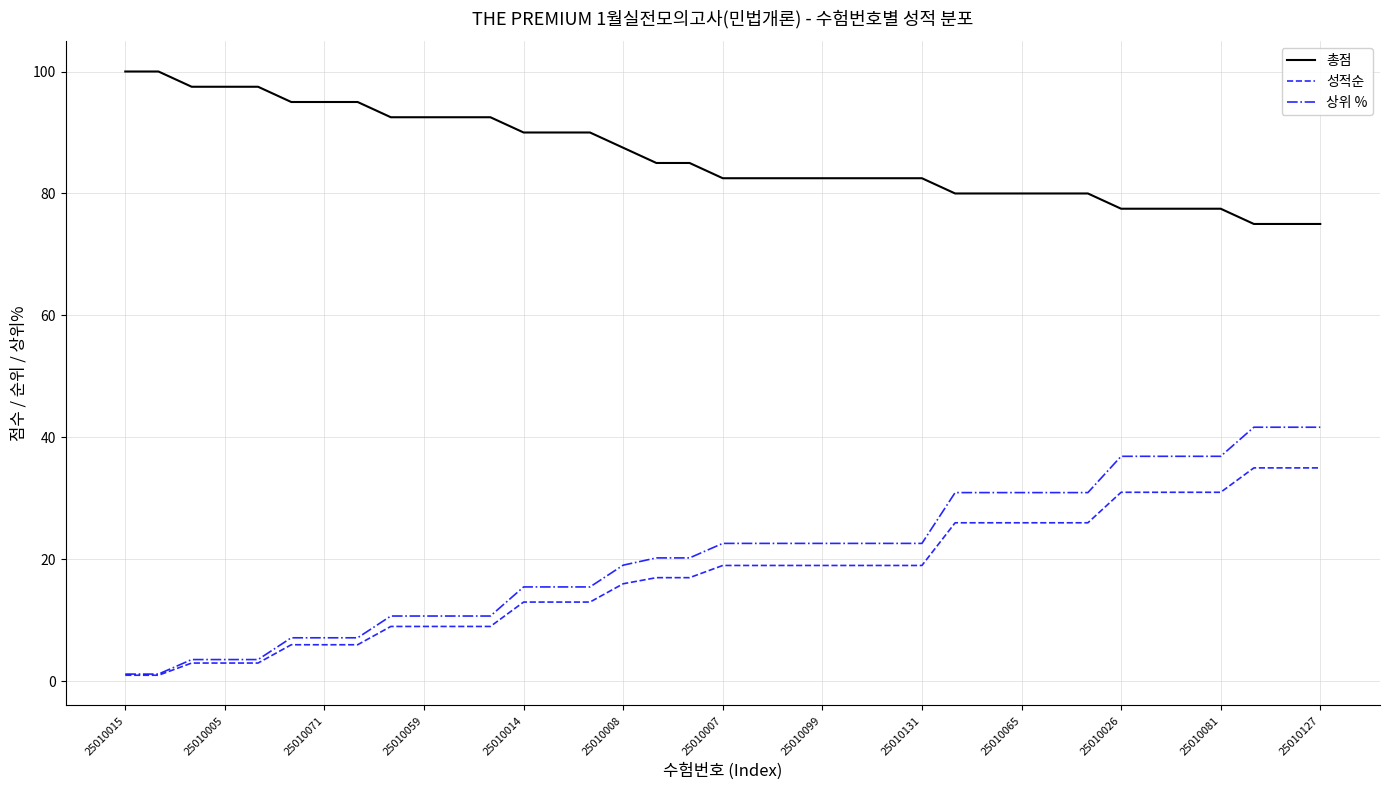

What is the greatest value displayed?

100.0